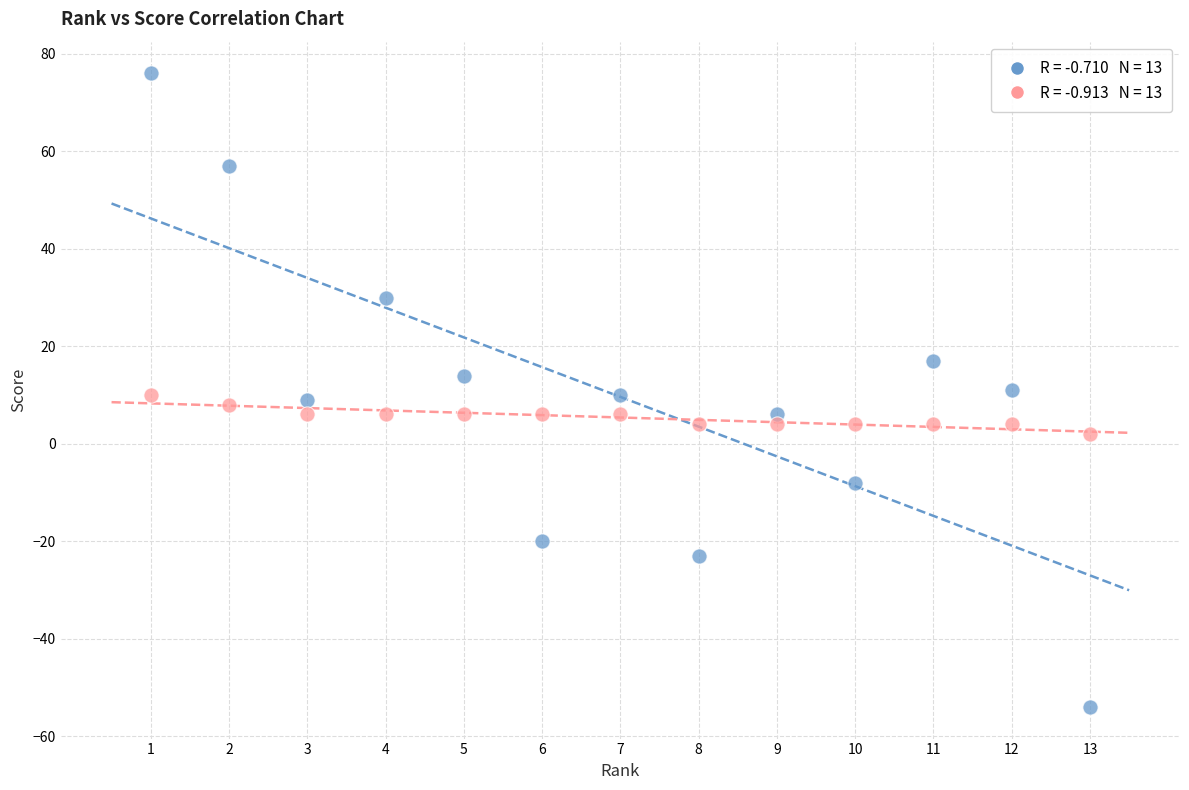

Across all data points, what is the range of Y values (max minus min)?

130